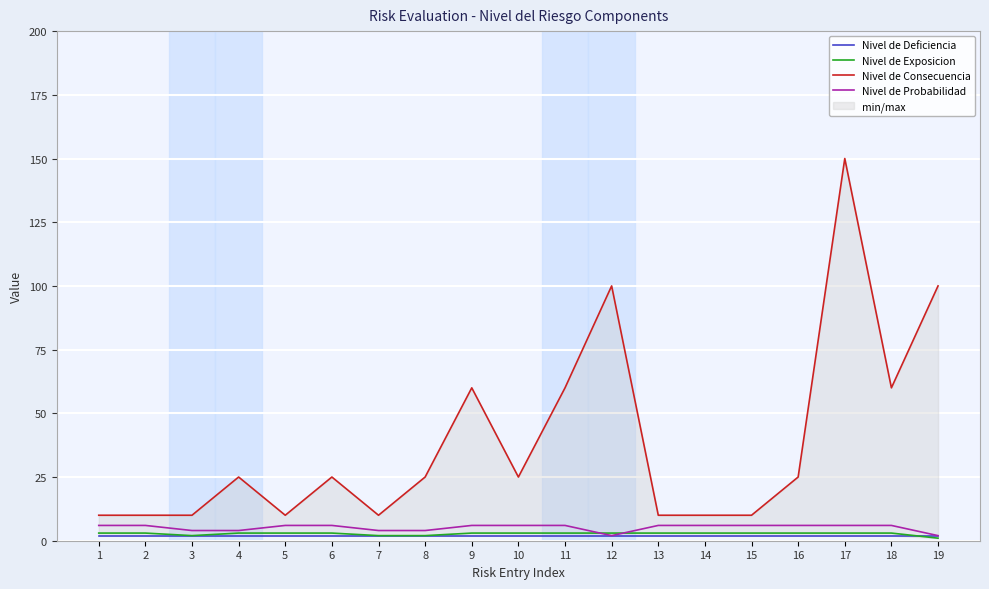

What is the value of the Nivel de Deficiencia point at the 3rd from the left?

2